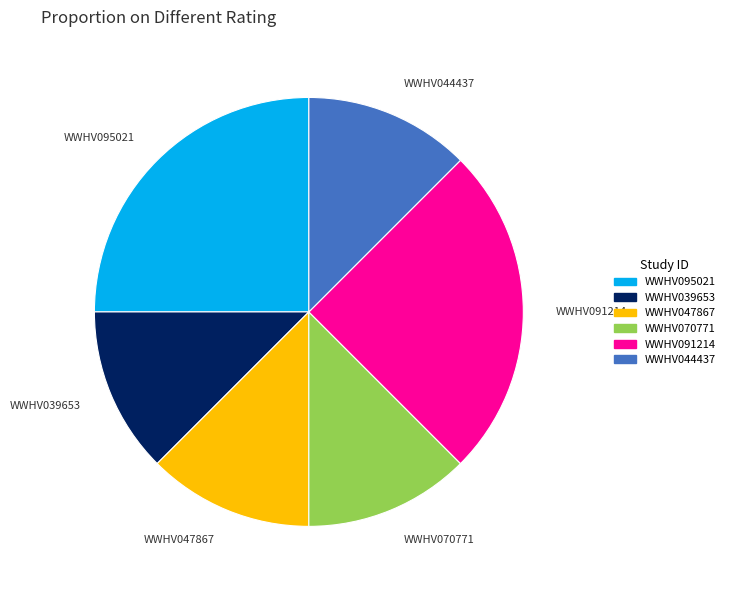

Approximately how many times larger is the value at WWHV044437 compared to WWHV095021?

0.5